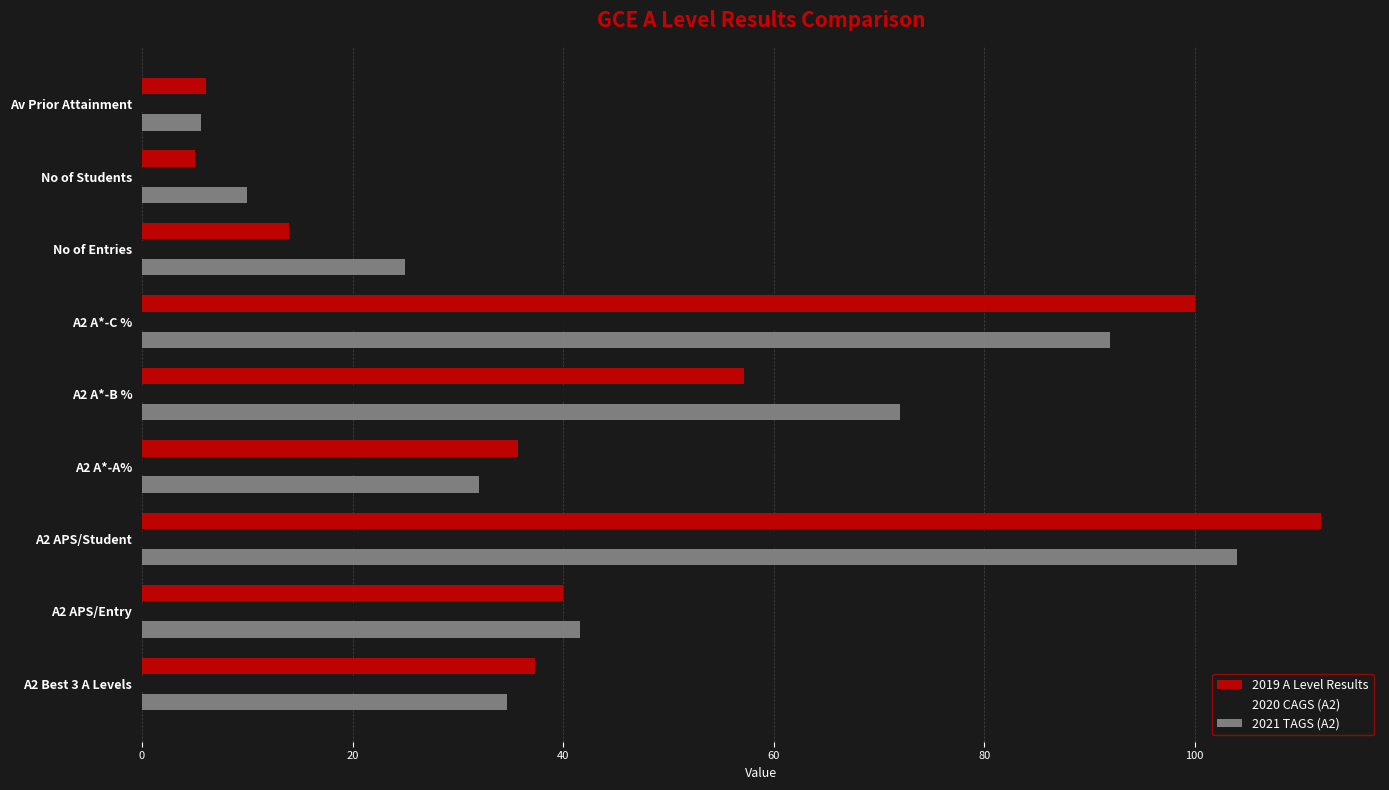

List the series in order of their peak value, highest first.

2019 A Level Results, 2021 TAGS (A2), 2020 CAGS (A2)